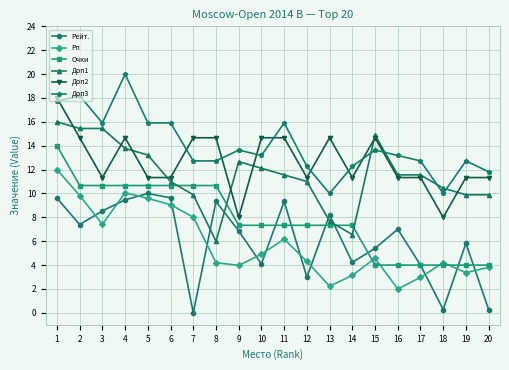

What is the value of the Рп point at the 3rd from the left?

7.4